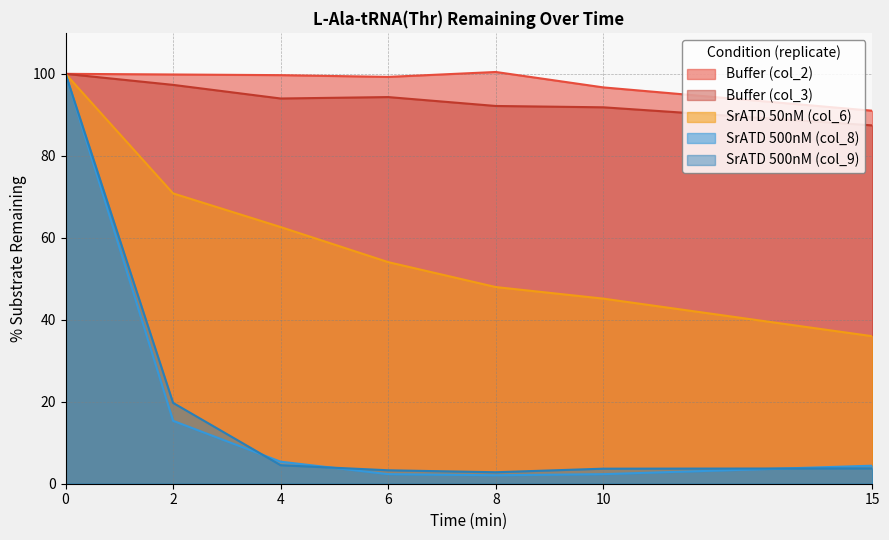

What is the maximum value for Buffer (col_2)?

100.5